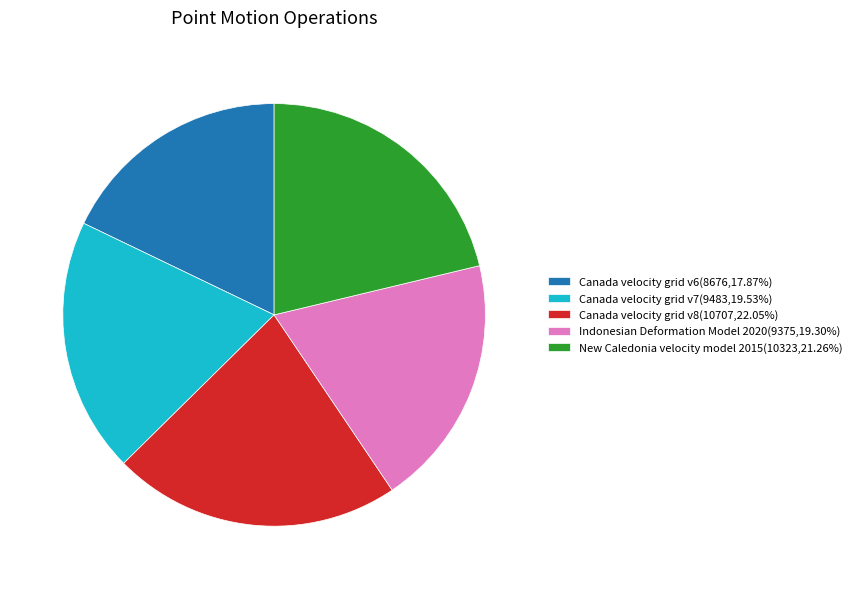

Combined, do New Caledonia velocity model 2015(10323,21.26%) and Indonesian Deformation Model 2020(9375,19.30%) account for over 50%?

No